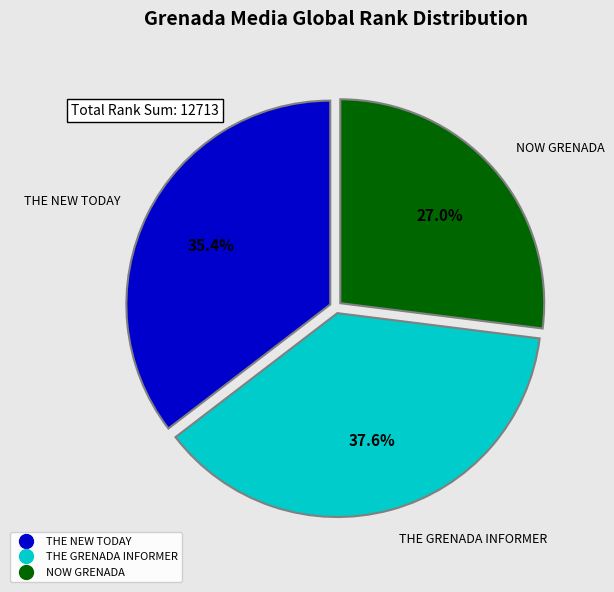

What percentage is the NOW GRENADA slice, to the nearest percent?

27%